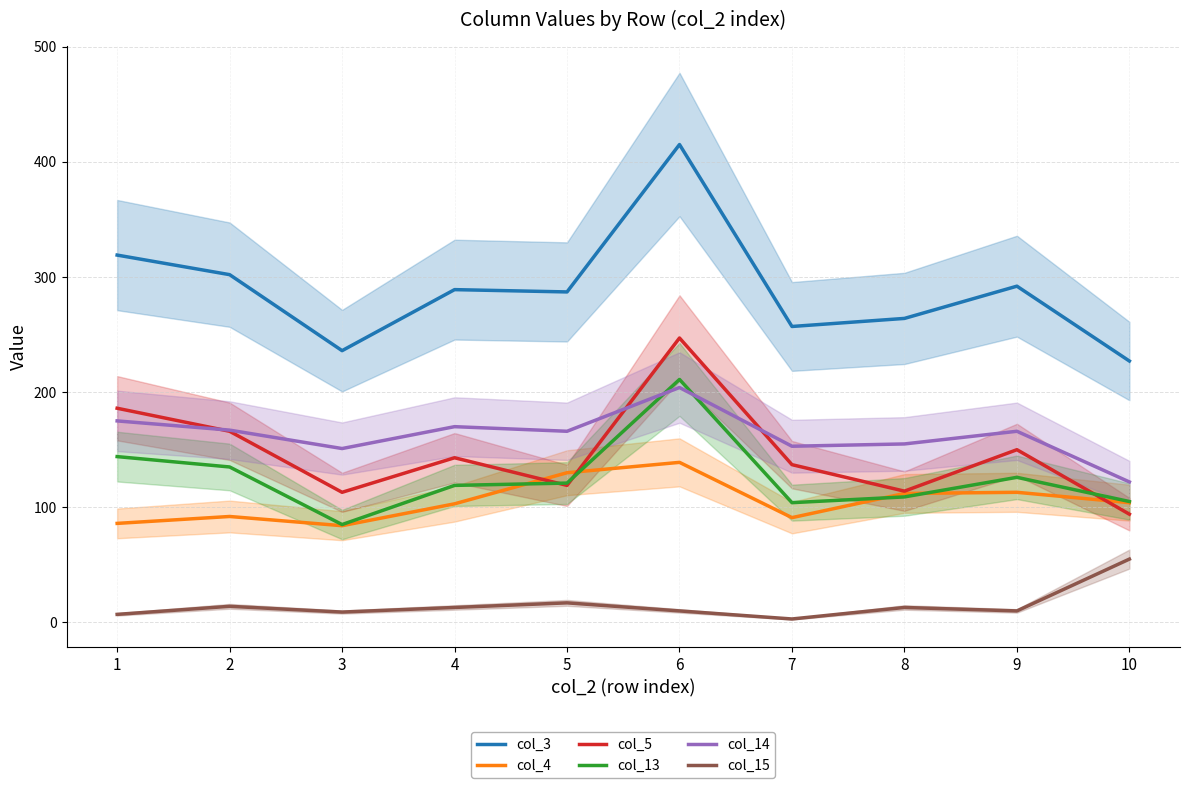

Between 4 and 5, which series saw the biggest shift?

col_4